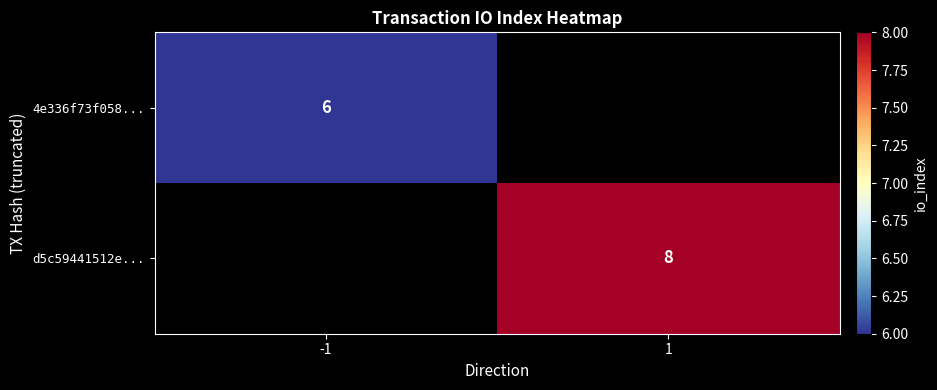

The value of d5c59441512e... at 1 is 12. True or false?

False